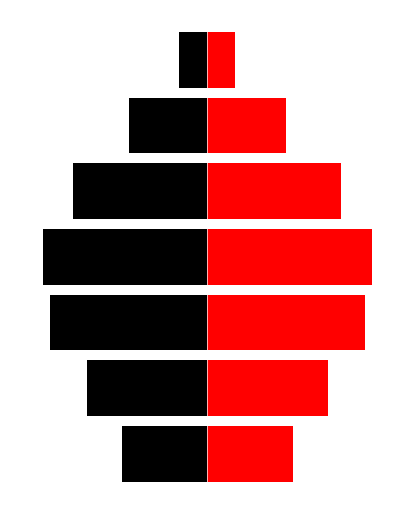

Which category has the lowest value in the Red series?

6